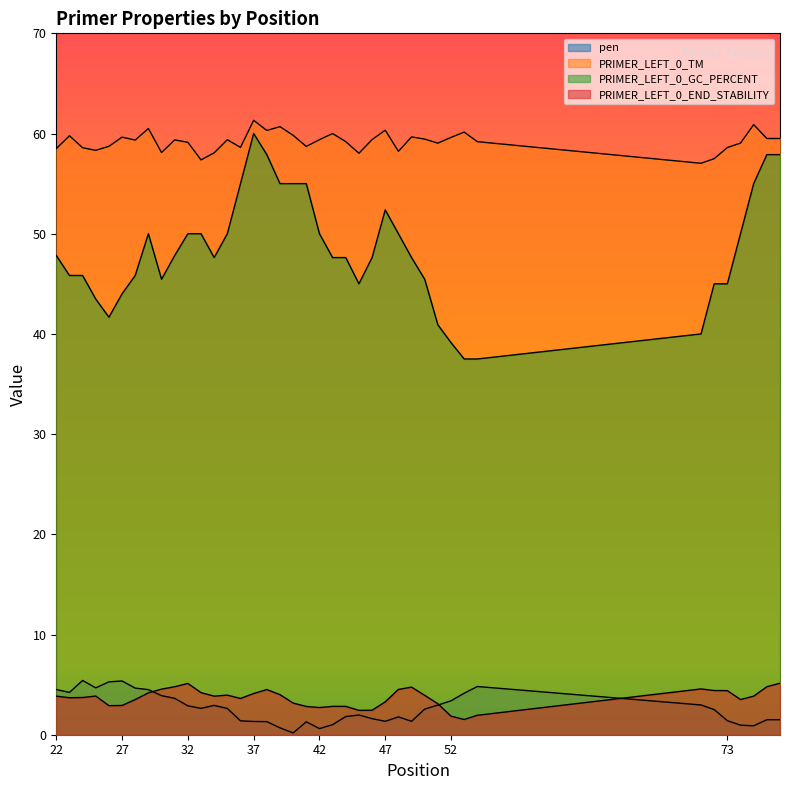

What is the difference between the maximum and minimum values in the PRIMER_LEFT_0_END_STABILITY series?

3.6